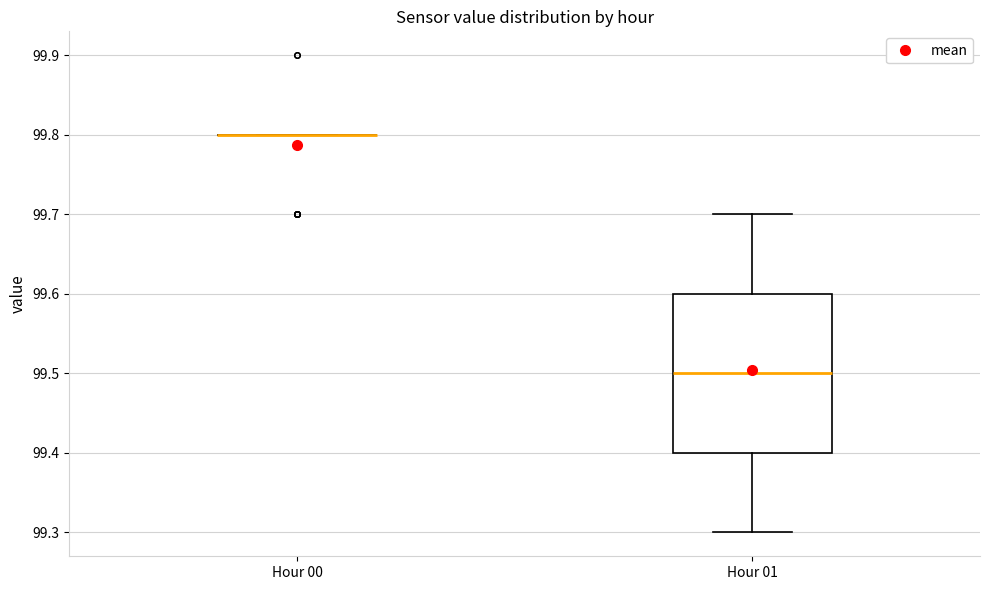

Comparing the boxes themselves (not the whiskers), which one is the tallest?

Hour 01